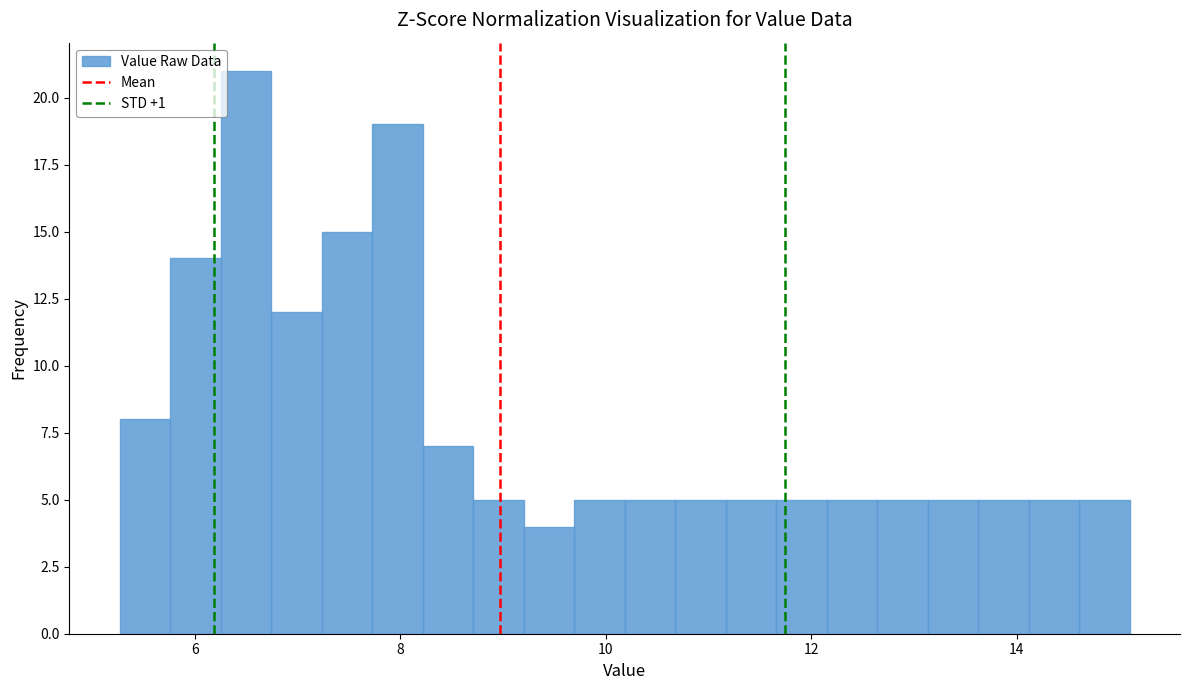

Around what value on the x-axis is the tallest bar? Give the approximate position of its centre, as read against the axis.

6.4